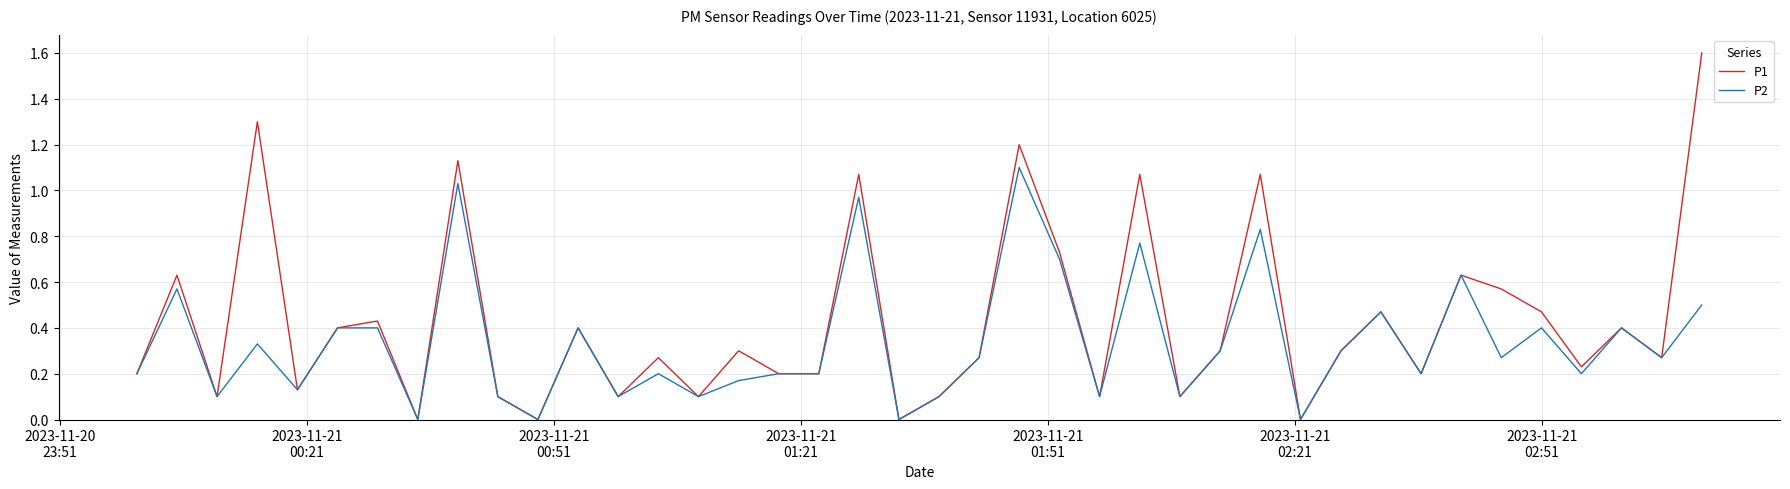

Which series has the widest spread of values?

P1